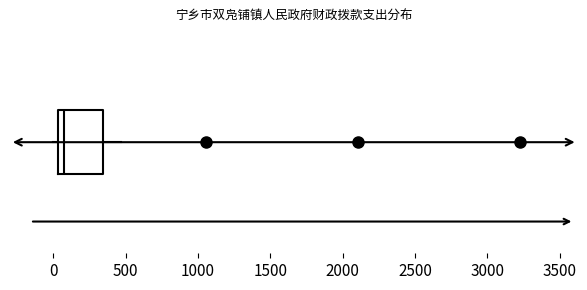

Read this box plot against the x-axis: the position of the median line, the range covered by the box, and the ends of both whiskers. The values are not printed on the chart, so give them approximately, as read against the axis.

median 50 (just right of the box's left edge), box 50 to 350, whiskers 0 to 450